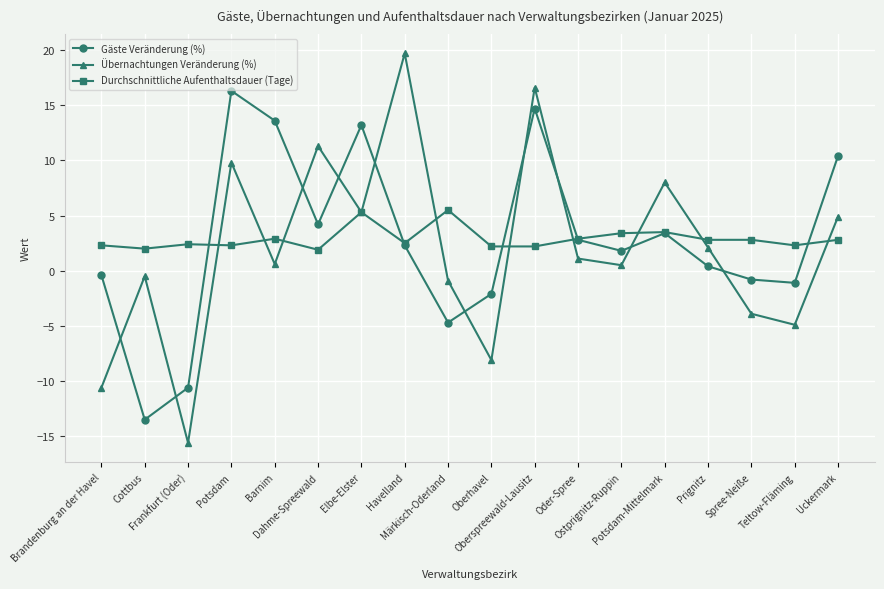

What is the spread (max minus min) of values at Potsdam?

14.0